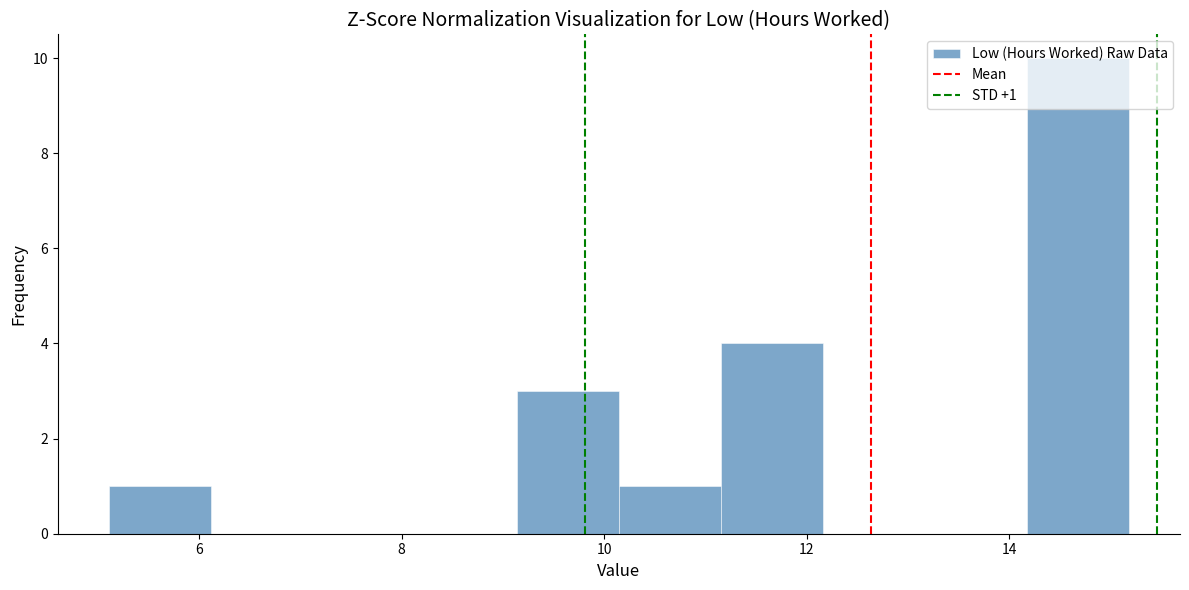

Which range on the x-axis has the tallest bar?

14.2 to 15.2